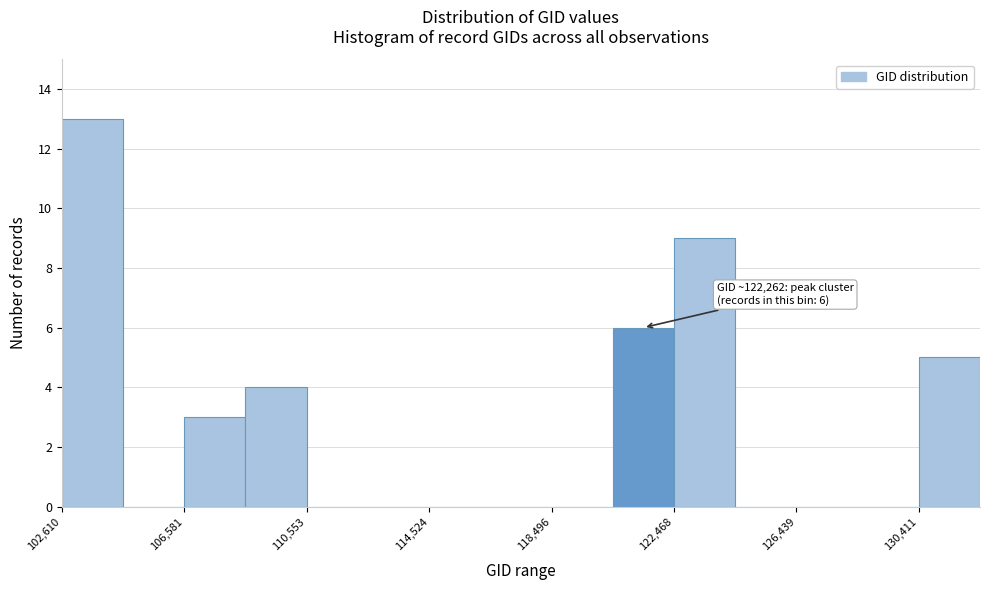

Read against the x-axis, roughly where is the centre of the tallest bar?

103500